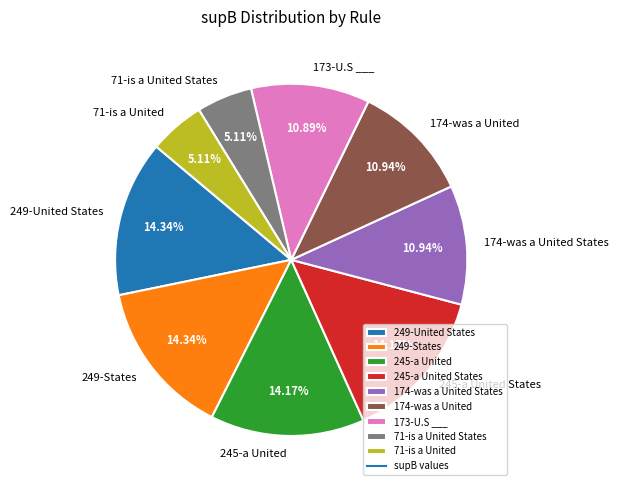

Does any single category account for the majority?

No